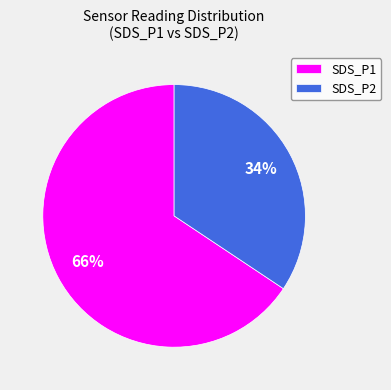

How many segments does this pie chart have?

2